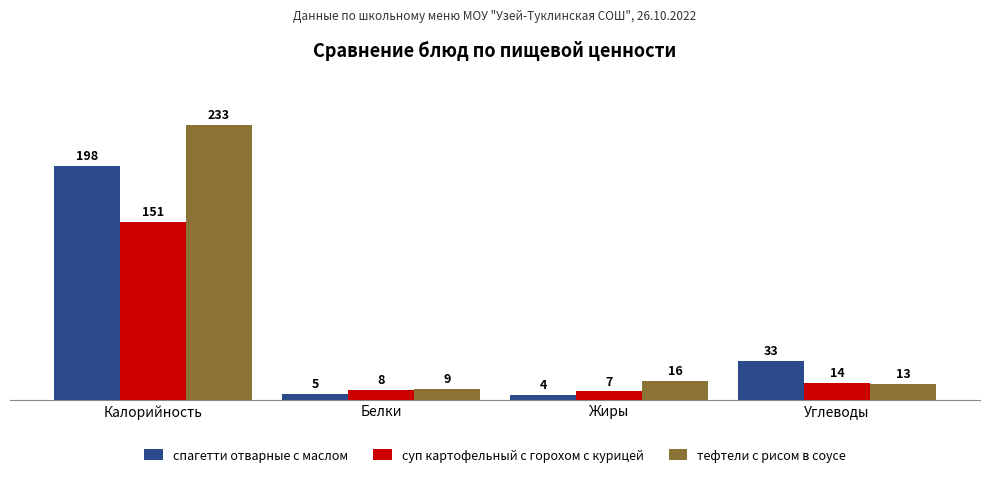

Where is суп картофельный с горохом с курицей nearest to the value 79?

Углеводы